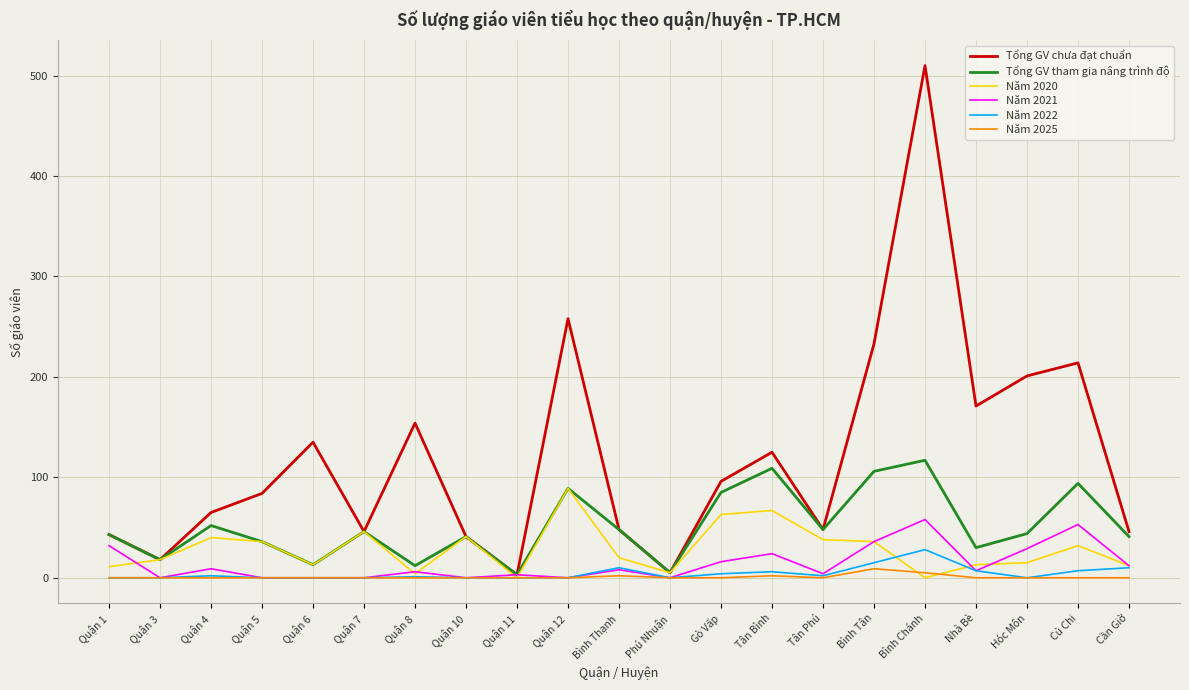

The value of Năm 2025 at Quận 8 is 0. True or false?

True